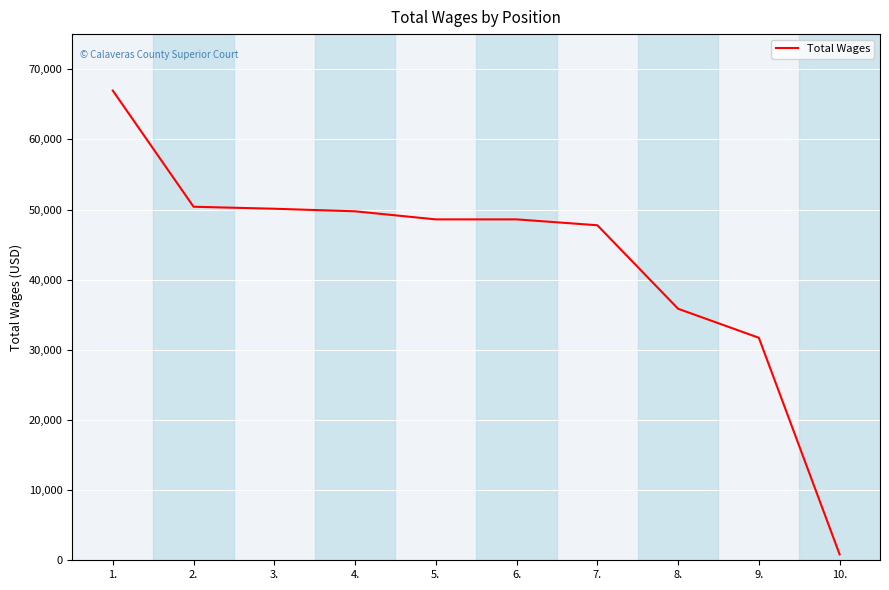

At which label is the value closest to 33895?

8.